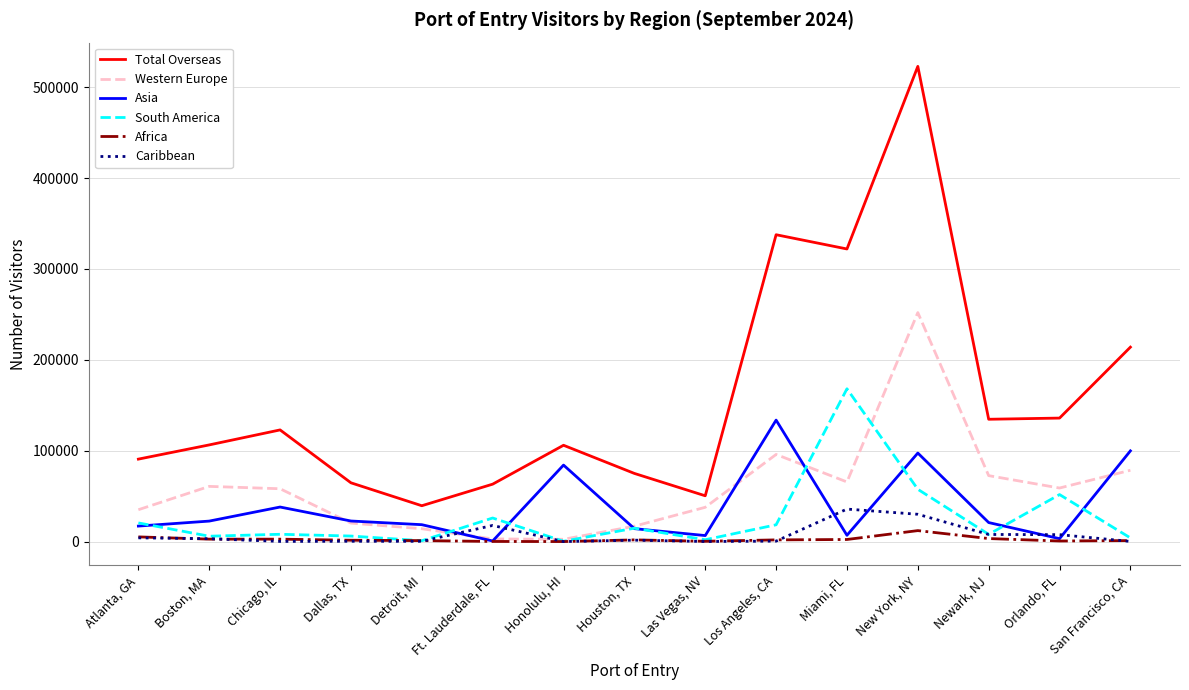

What is the greatest value displayed?

522923